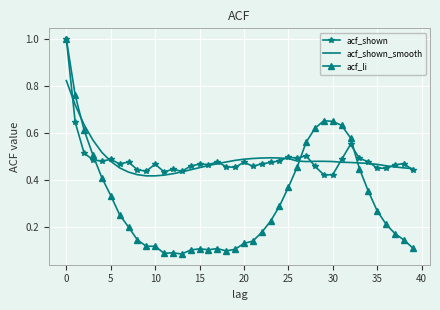

Which series has the largest range (max minus min)?

acf_li